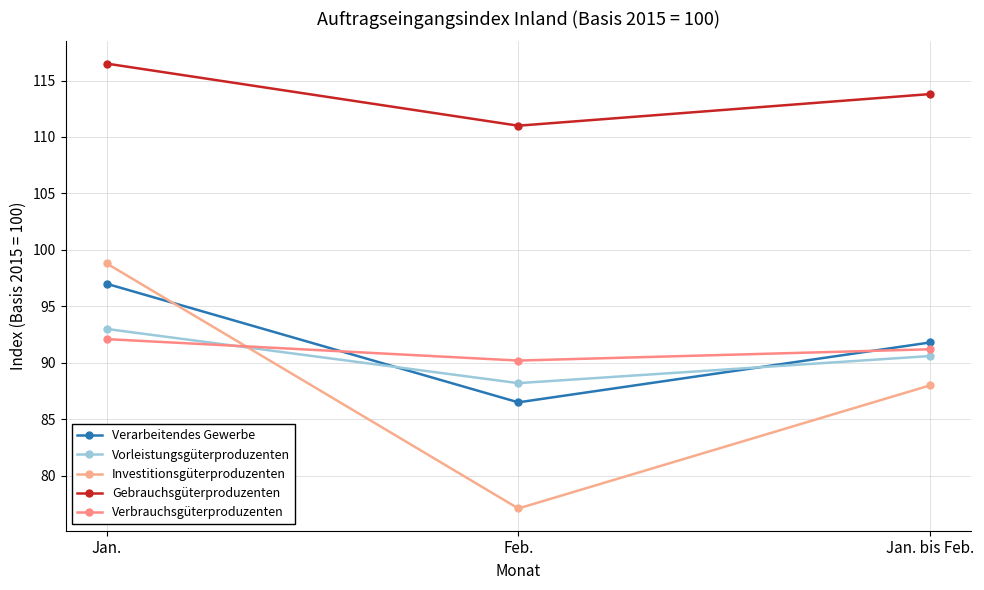

How many values in the Verbrauchsgüterproduzenten series are below 91?

1